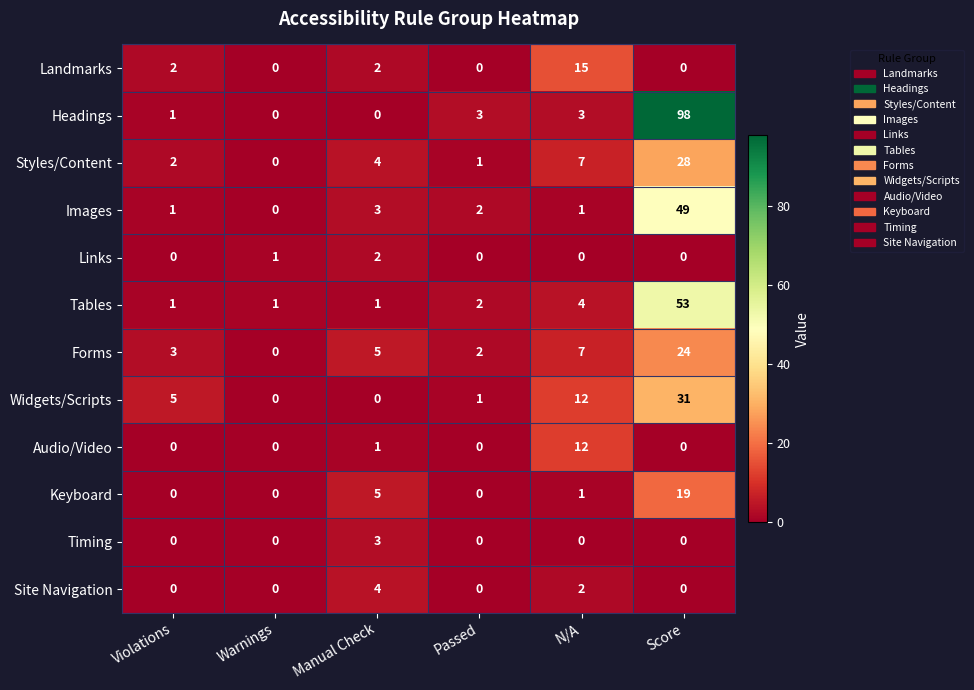

How many values in Keyboard are above zero?

3